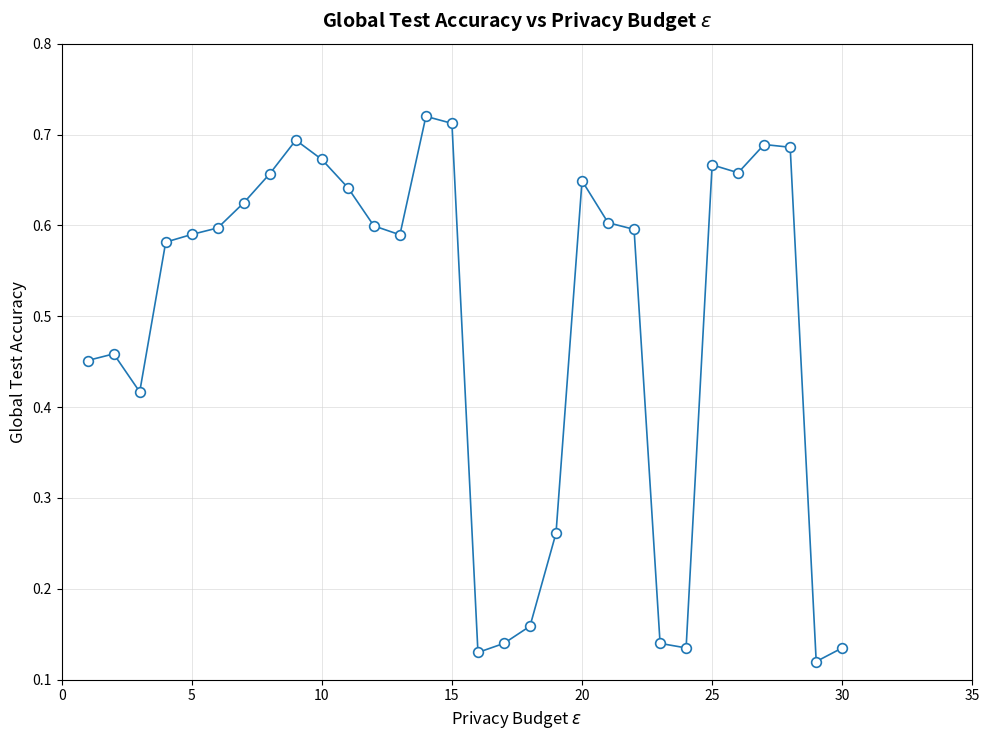

How many values are between 0 and 1?

30